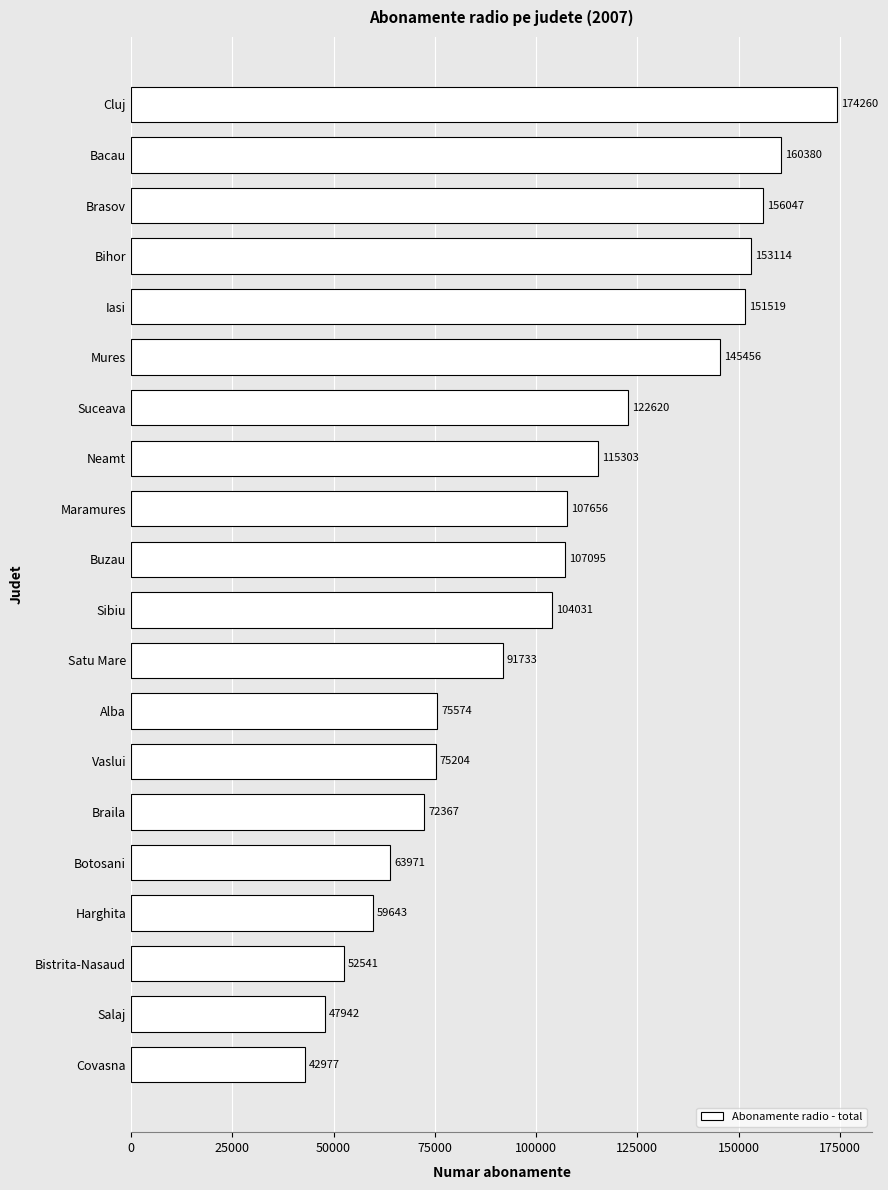

What is the minimum value shown in the chart?

42977